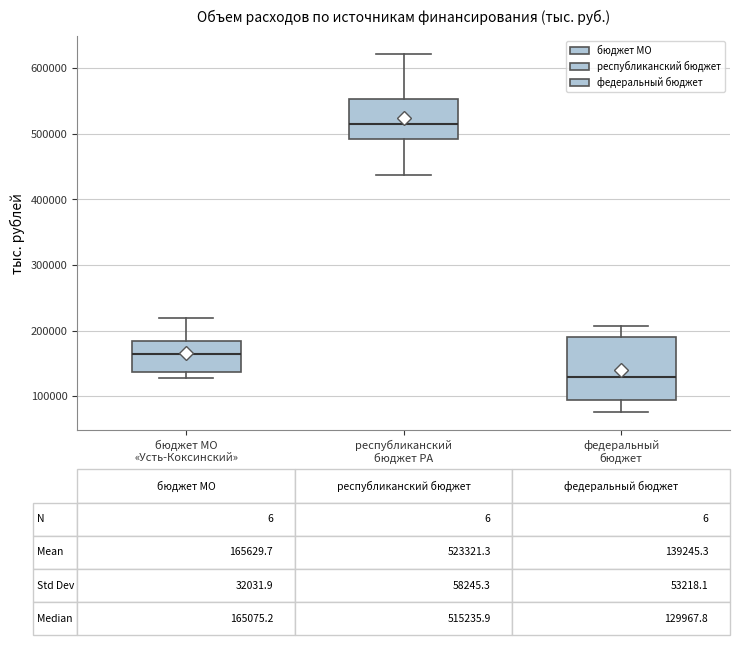

Which box's median line is the lowest?

федеральный бюджет